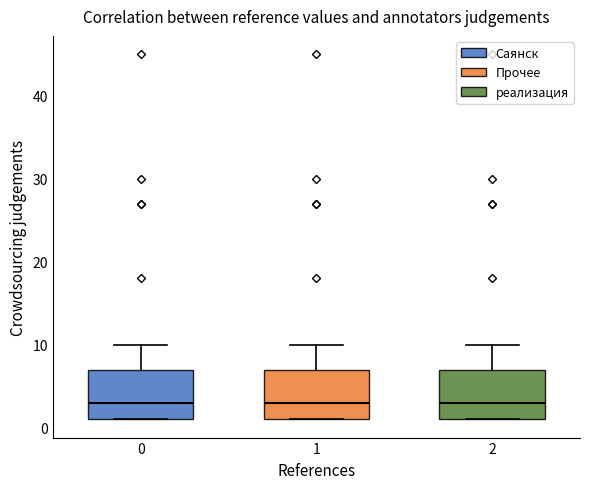

Reading left to right, read every box against the y-axis: the position of its median line, the range the box covers, and the ends of its whiskers. The values are not printed on the chart, so give them approximately, as read against the axis.

0: median 3, box 1 to 7, whiskers 1 to 10
1: median 3, box 1 to 7, whiskers 1 to 10
2: median 3, box 1 to 7, whiskers 1 to 10